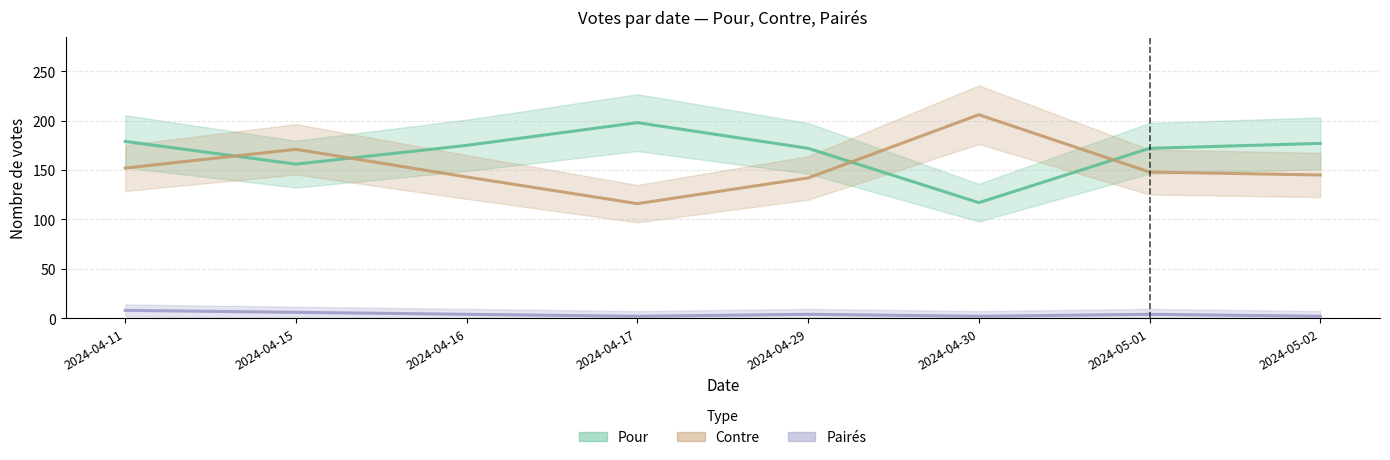

What is the label of the 3rd point from the left?

2024-04-16